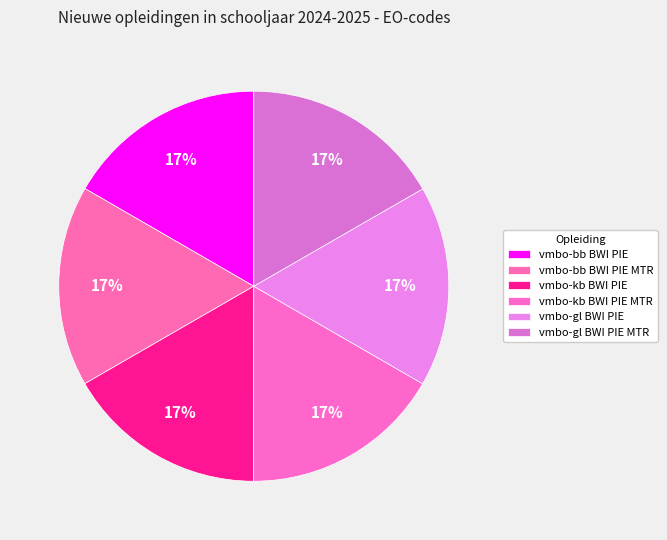

To the nearest percent, what percentage of the pie is vmbo-gl BWI PIE MTR?

17%